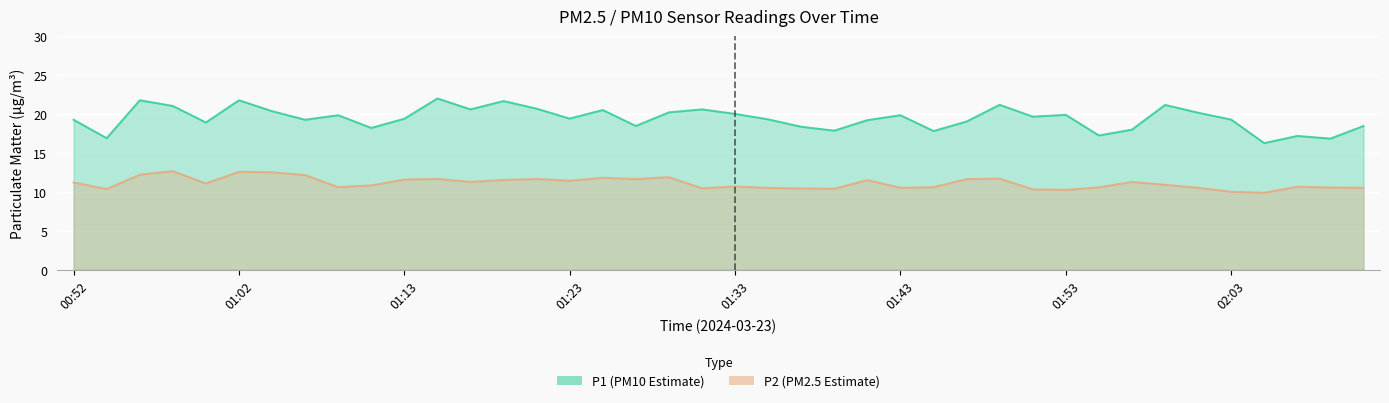

Count the number of categories in the chart.

40